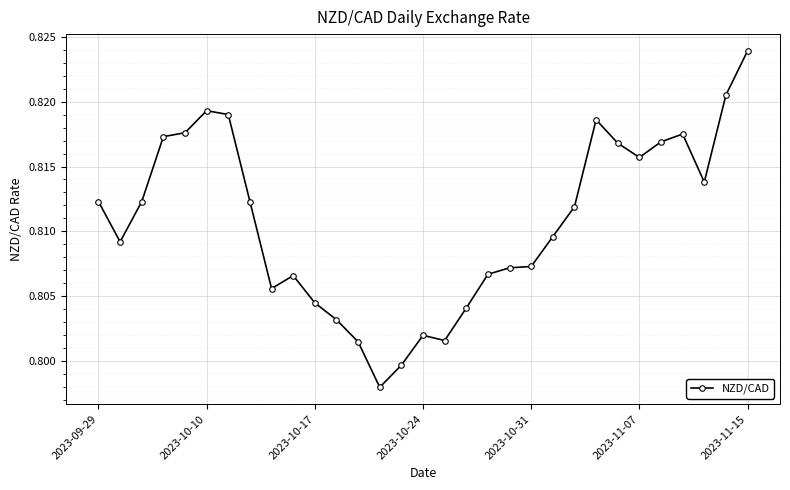

Count the values in the range 0 to 1.

31